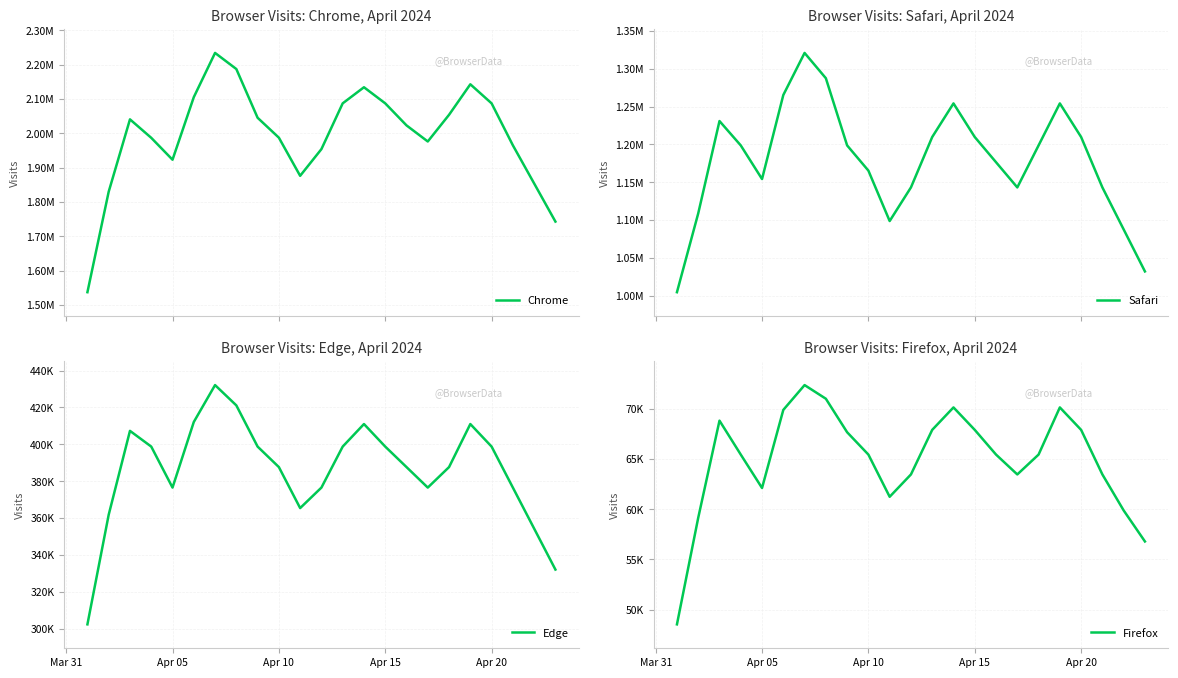

Count the number of categories in the chart.

23